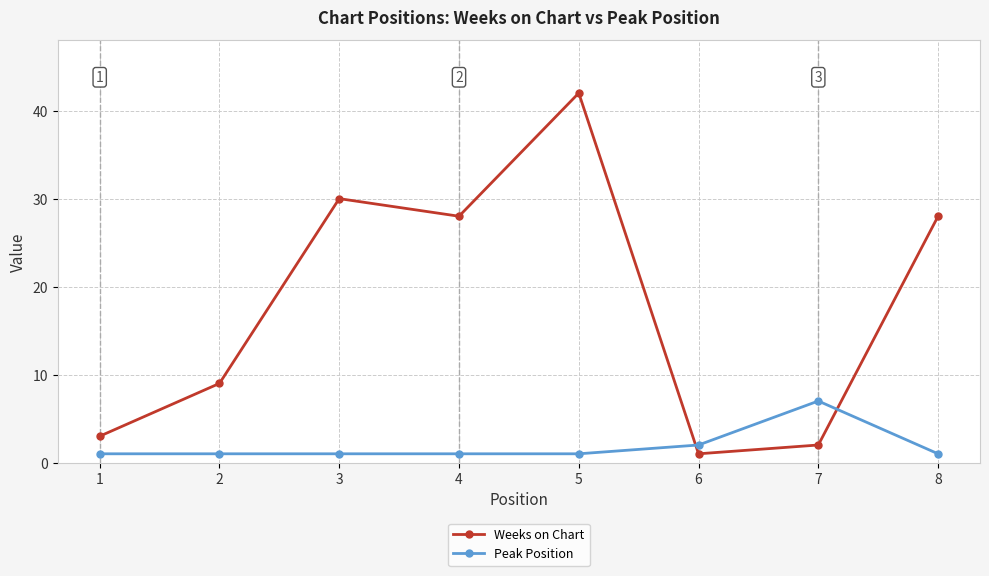

Which series has the largest total across all categories?

Weeks on Chart